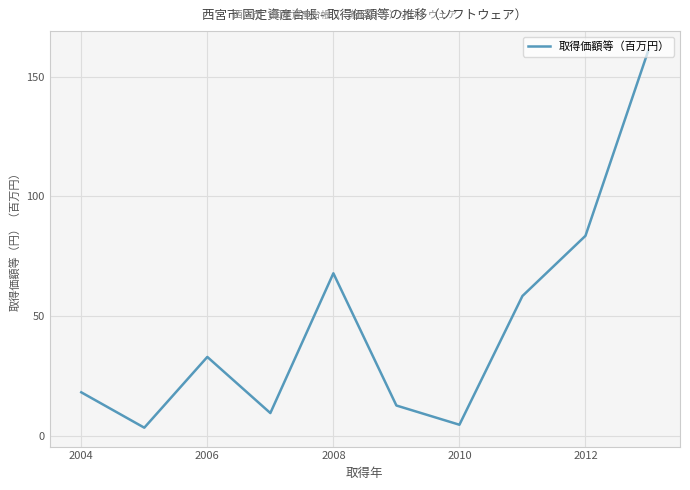

What is the greatest value displayed?

161.1